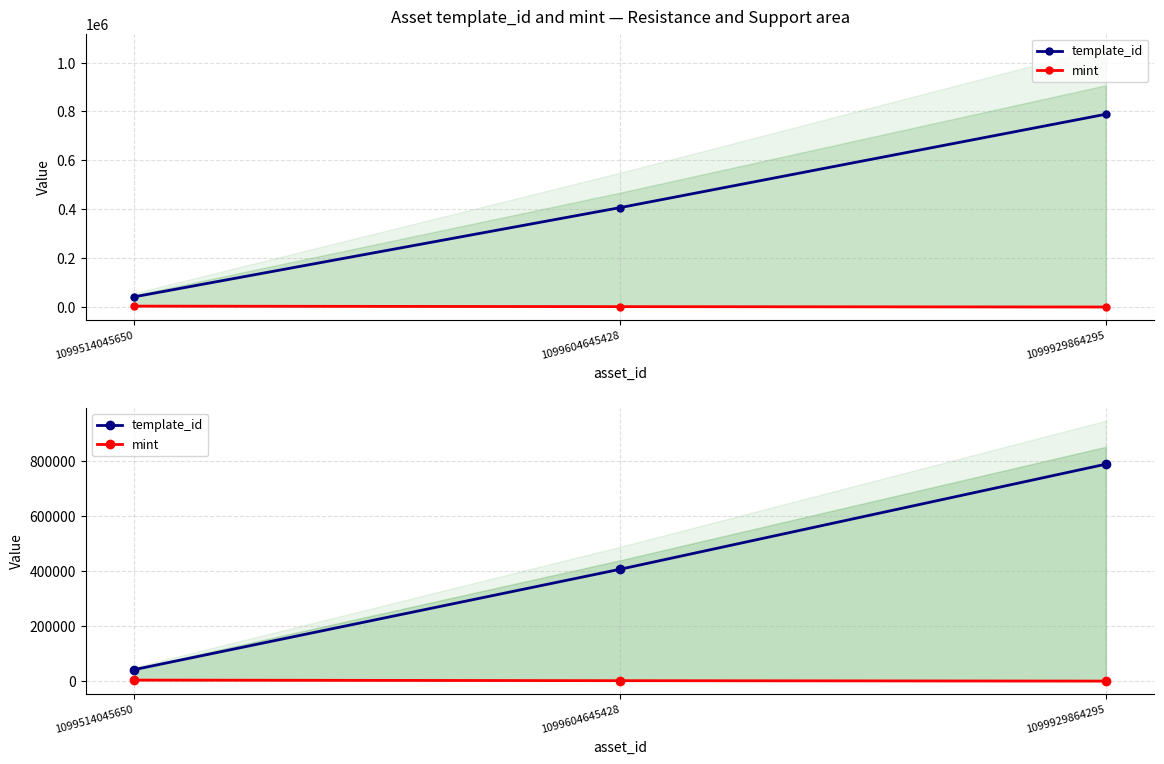

What is the sum of the template_id values at 1099514045650 and 1099604645428?

449453